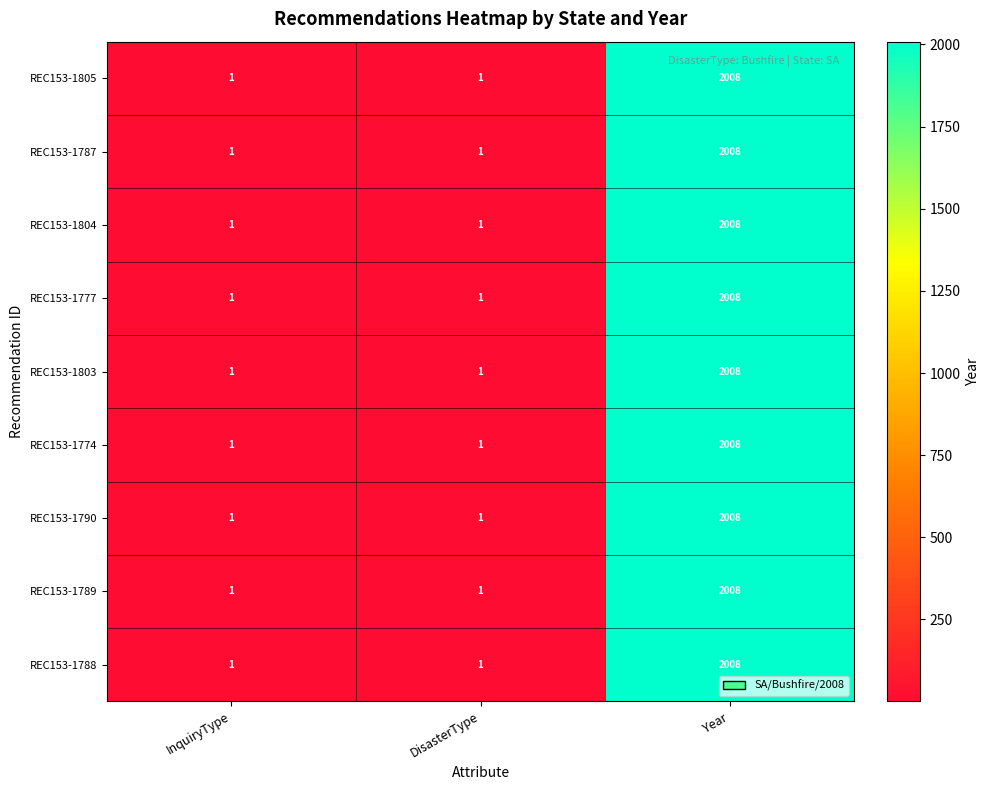

Which label corresponds to the largest value in the chart?

Year